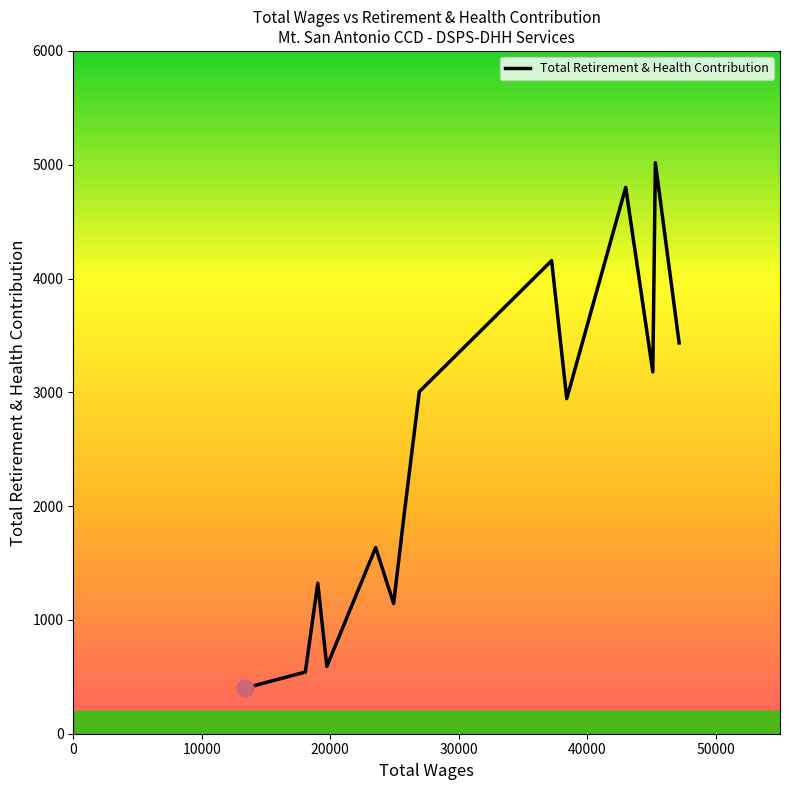

What is the value of the 1st point from the left?

401